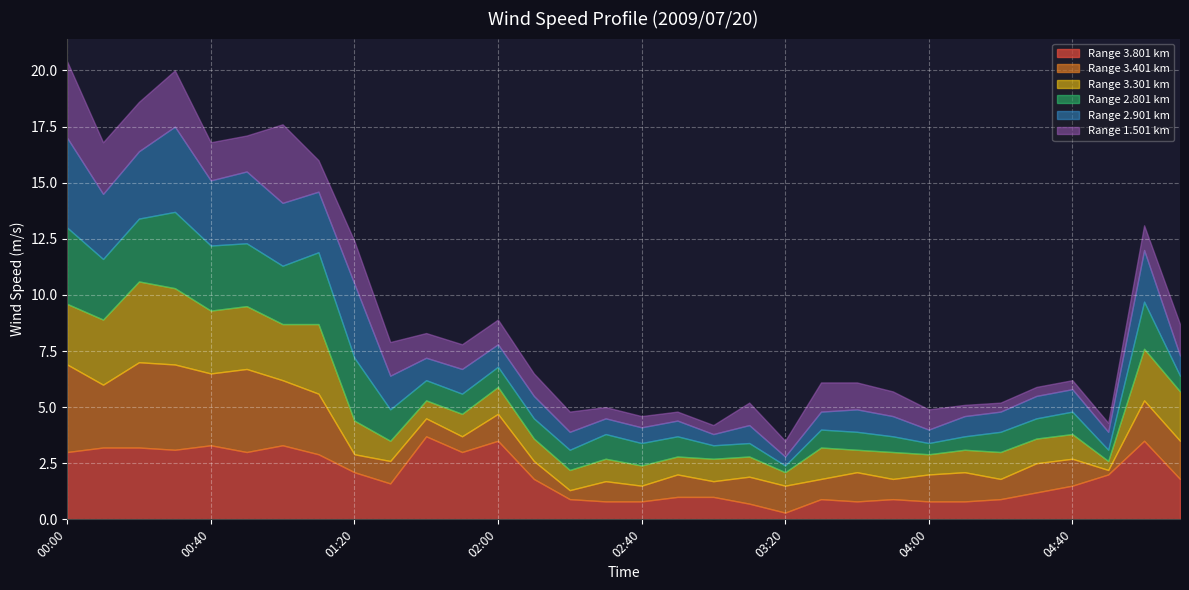

How many data points in 2.901 are less than 1?

14